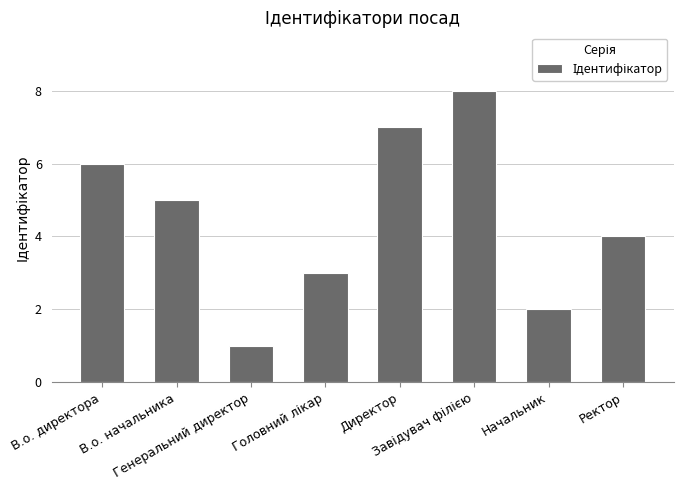

What is the greatest value displayed?

8